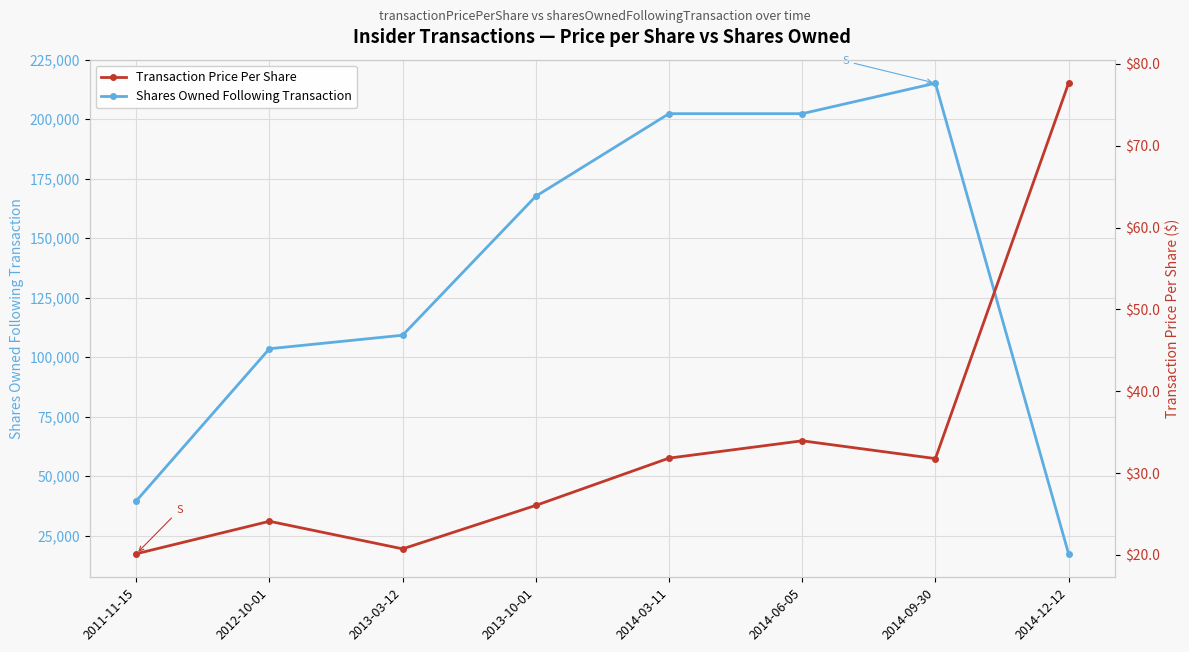

What are all the series names shown in the legend?

Shares Owned Following Transaction, Transaction Price Per Share